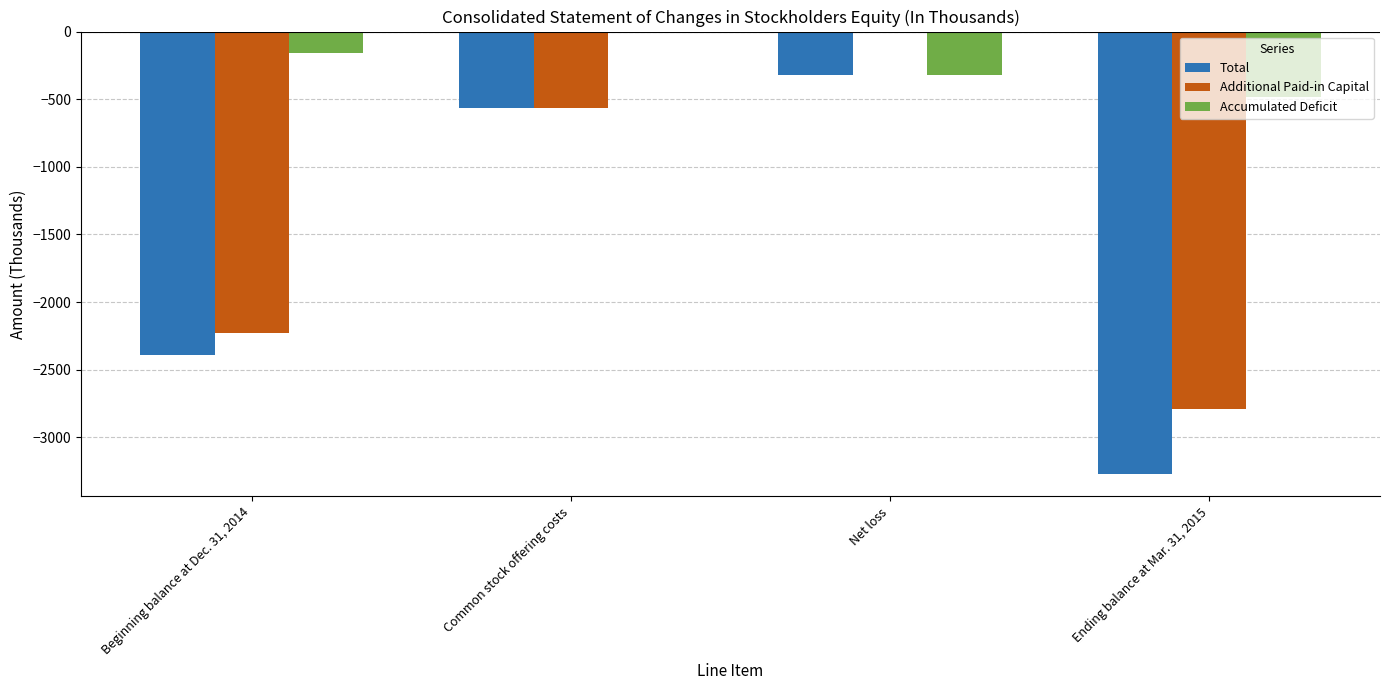

At which category is the sum across all series the highest?

Net loss